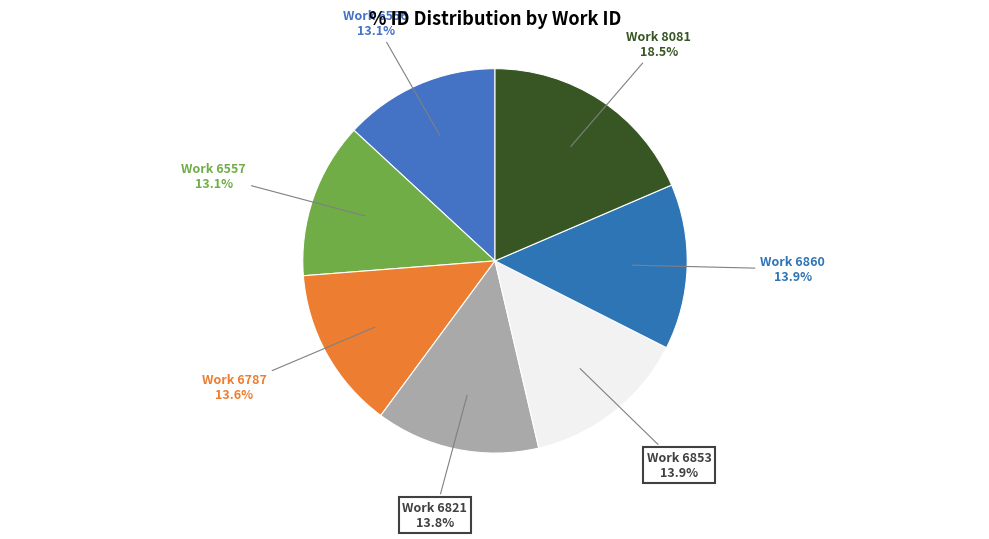

How many slices are in this pie chart?

7